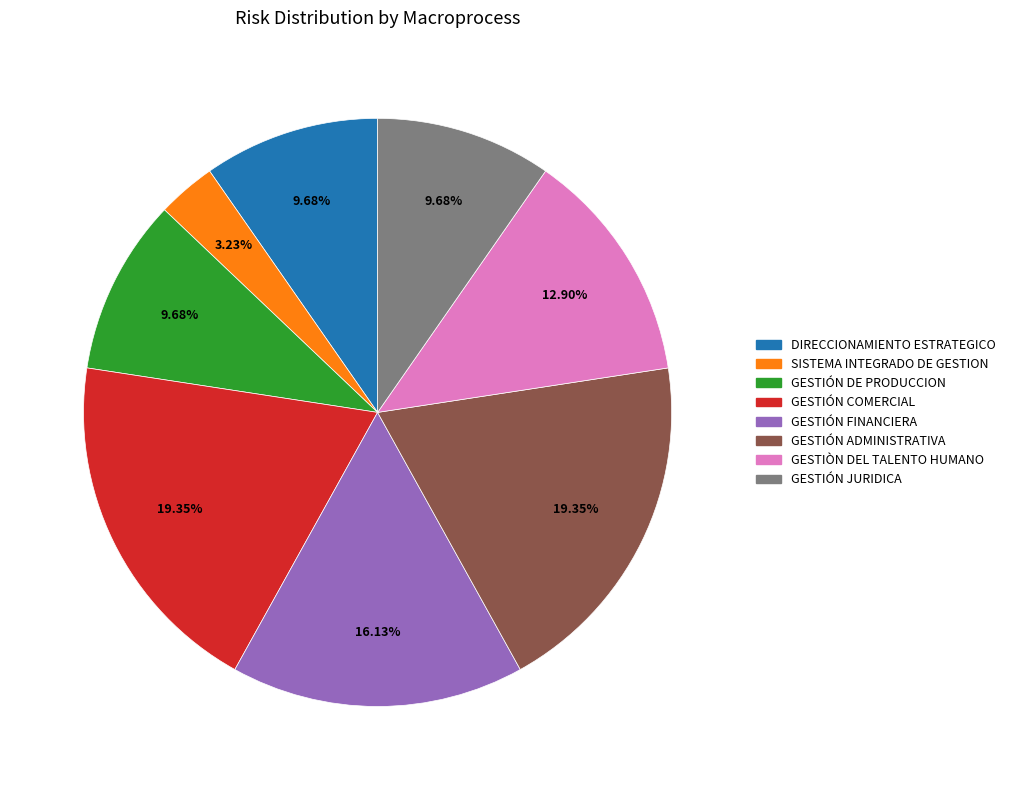

Is there any slice that represents more than half of the pie?

No